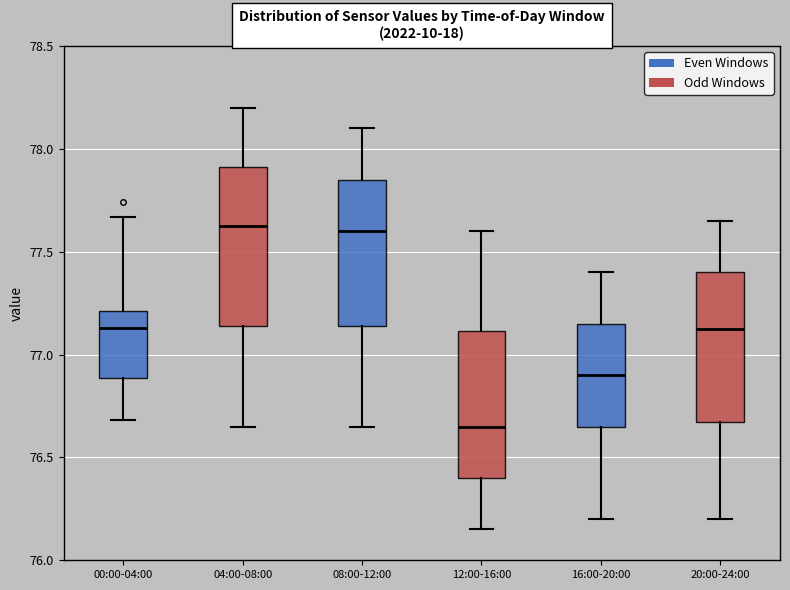

Reading left to right, transcribe this box plot: for each box, give where its median line is, the range the box spans, and where its two whiskers end, as read against the y-axis. The values are not printed on the chart, so give them approximately, as read against the axis.

00:00-04:00: median 77.15, box 76.90 to 77.20, whiskers 76.70 to 77.65
04:00-08:00: median 77.65, box 77.15 to 77.90, whiskers 76.65 to 78.20
08:00-12:00: median 77.60, box 77.15 to 77.85, whiskers 76.65 to 78.10
12:00-16:00: median 76.65, box 76.40 to 77.10, whiskers 76.15 to 77.60
16:00-20:00: median 76.90, box 76.65 to 77.15, whiskers 76.20 to 77.40
20:00-24:00: median 77.15, box 76.65 to 77.40, whiskers 76.20 to 77.65